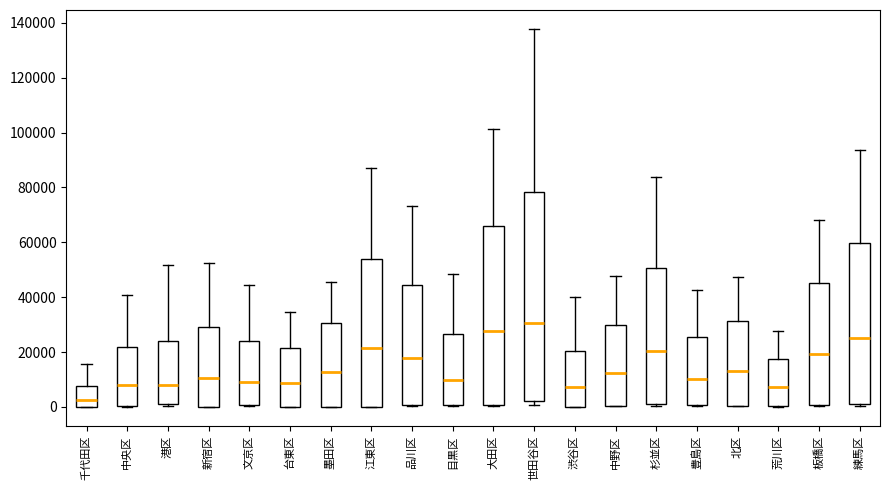

Reading left to right, transcribe this box plot: for each box, give where its median line is, the range the box spans, and where its two whiskers end, as read against the y-axis. The values are not printed on the chart, so give them approximately, as read against the axis.

千代田区: median 2000, box 0 to 8000, whiskers 0 to 16000
中央区: median 8000, box 0 to 22000, whiskers 0 to 40000
港区: median 8000, box 2000 to 24000, whiskers 0 to 52000
新宿区: median 10000, box 0 to 30000, whiskers 0 to 52000
文京区: median 10000, box 0 to 24000, whiskers 0 to 44000
台東区: median 8000, box 0 to 22000, whiskers 0 to 34000
墨田区: median 12000, box 0 to 30000, whiskers 0 to 46000
江東区: median 22000, box 0 to 54000, whiskers 0 to 88000
品川区: median 18000, box 0 to 44000, whiskers 0 to 74000
目黒区: median 10000, box 0 to 26000, whiskers 0 to 48000
大田区: median 28000, box 0 to 66000, whiskers 0 to 102000
世田谷区: median 30000, box 2000 to 78000, whiskers 0 to 138000
渋谷区: median 8000, box 0 to 20000, whiskers 0 to 40000
中野区: median 12000, box 0 to 30000, whiskers 0 to 48000
杉並区: median 20000, box 2000 to 50000, whiskers 0 to 84000
豊島区: median 10000, box 0 to 26000, whiskers 0 to 42000
北区: median 14000, box 0 to 32000, whiskers 0 to 48000
荒川区: median 8000, box 0 to 18000, whiskers 0 to 28000
板橋区: median 20000, box 0 to 46000, whiskers 0 to 68000
練馬区: median 26000, box 2000 to 60000, whiskers 0 to 94000